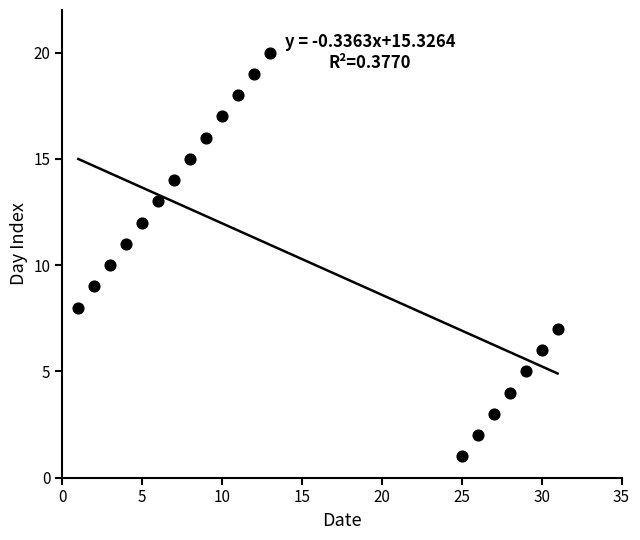

What is the range of Y values (max minus min)?

19